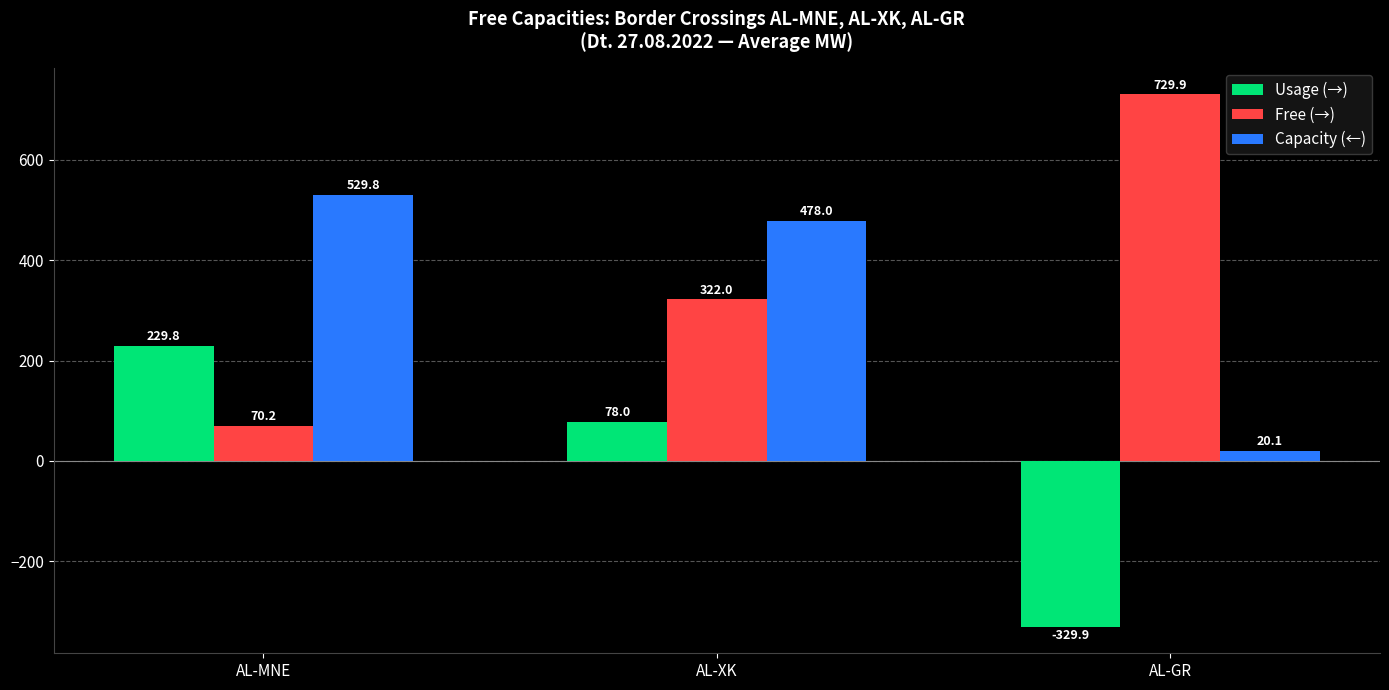

Reading right to left, extract all data points from this chart.

Usage (→): AL-GR=-329.9	AL-XK=78.0	AL-MNE=229.8
Free (→): AL-GR=729.9	AL-XK=322.0	AL-MNE=70.2
Capacity (←): AL-GR=20.1	AL-XK=478.0	AL-MNE=529.8